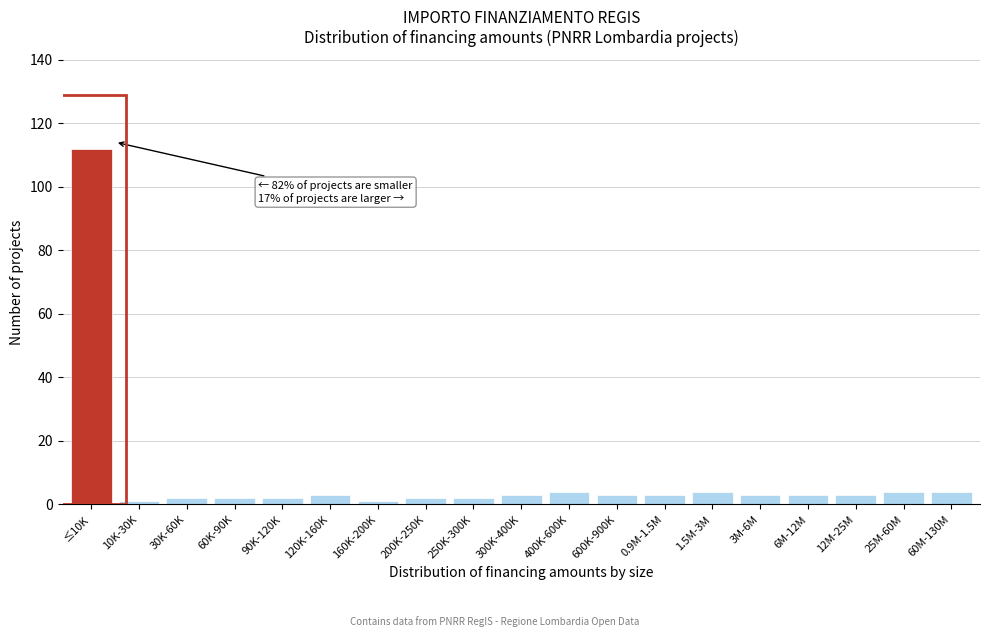

Reading left to right, extract all data points from this chart.

≤10K=112	10K-30K=1	30K-60K=2	60K-90K=2	90K-120K=2	120K-160K=3	160K-200K=1	200K-250K=2	250K-300K=2	300K-400K=3	400K-600K=4	600K-900K=3	0.9M-1.5M=3	1.5M-3M=4	3M-6M=3	6M-12M=3	12M-25M=3	25M-60M=4	60M-130M=4